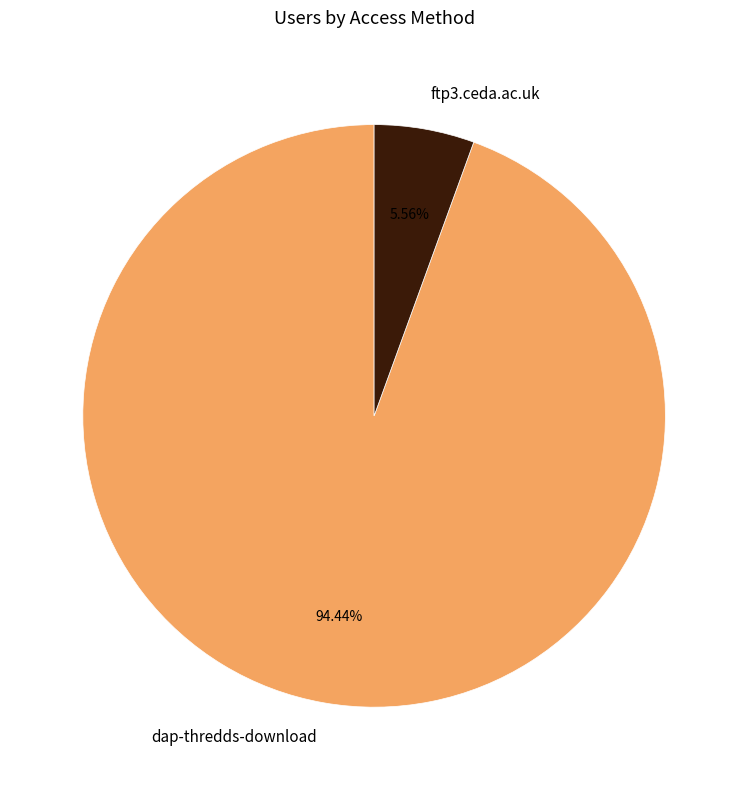

The dap-thredds-download slice represents 94% of the pie. True or false?

True